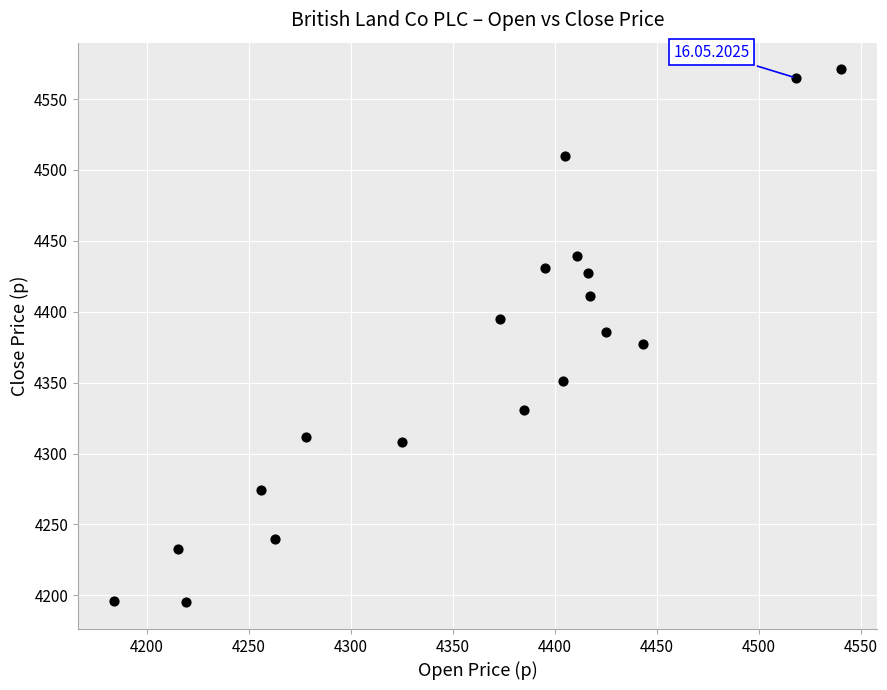

What is the range of X values (max minus min)?

356